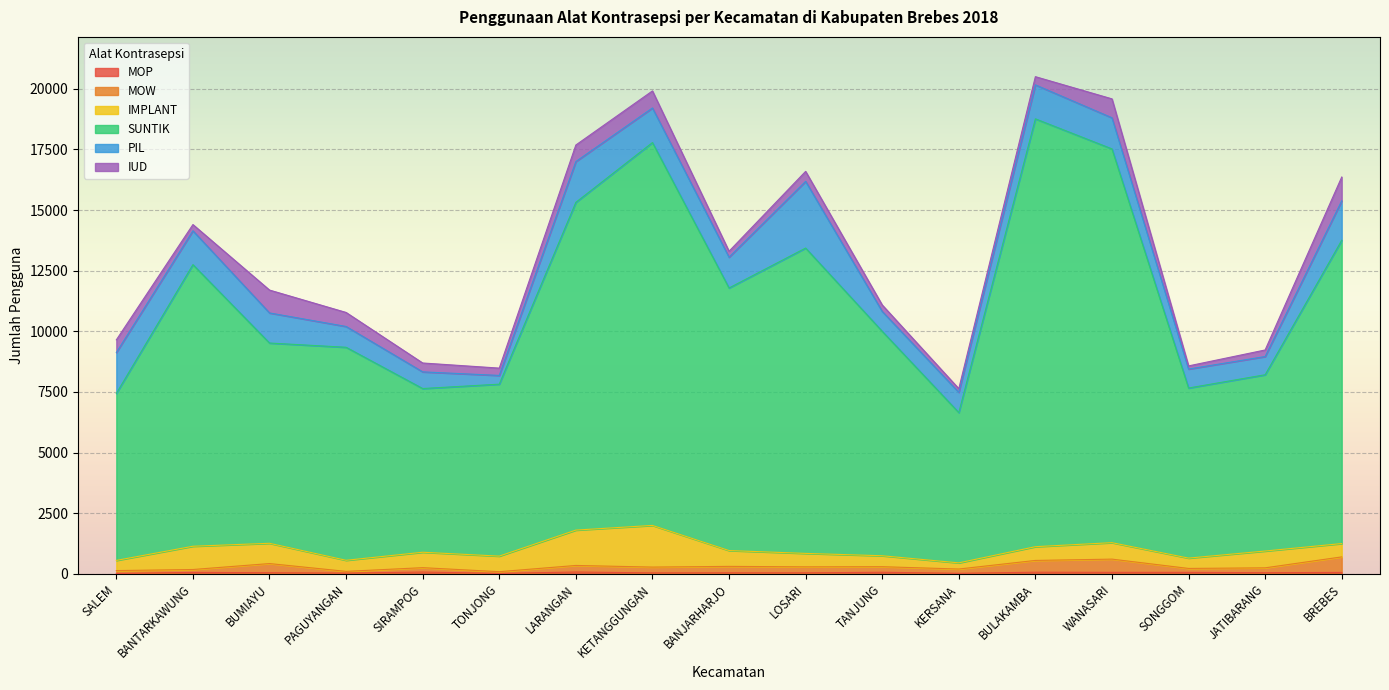

What is the label of the 16th point from the right?

BANTARKAWUNG